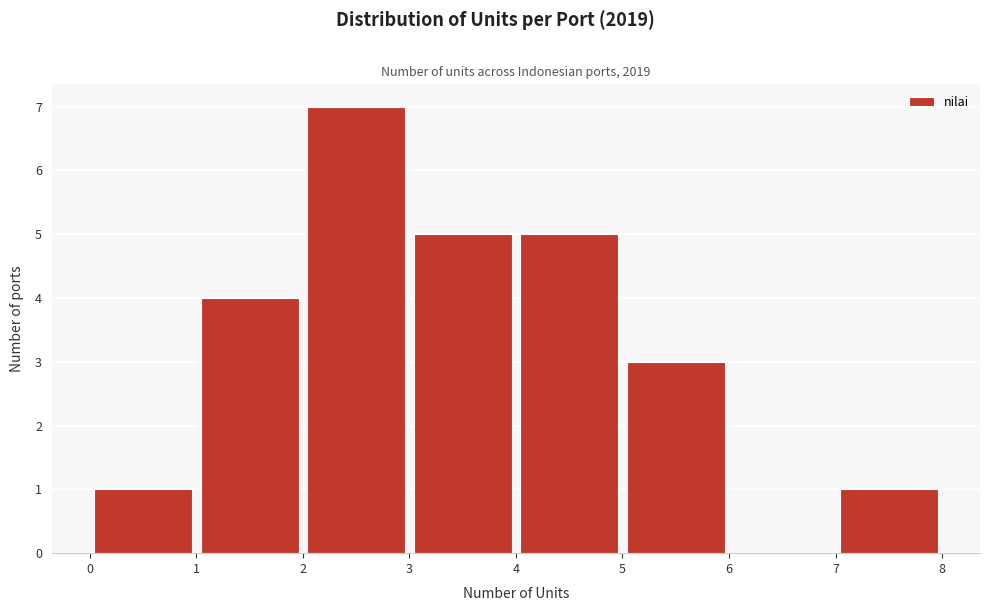

Over which range of the x-axis is the bar tallest?

2 to 3